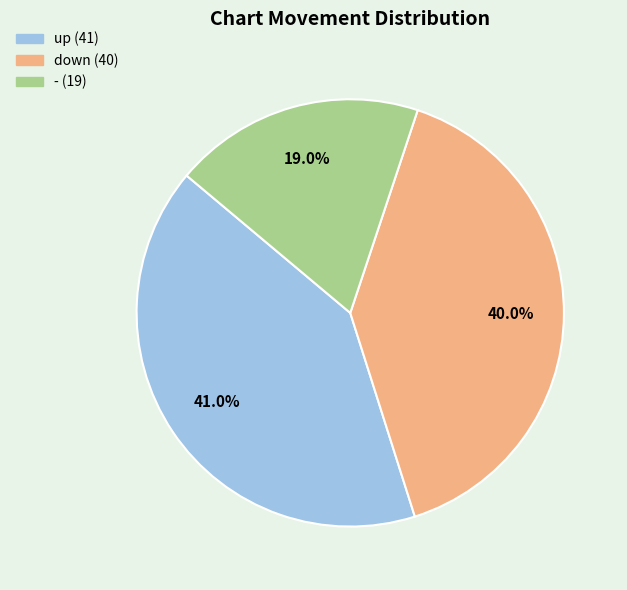

Between down and up, which is larger?

up